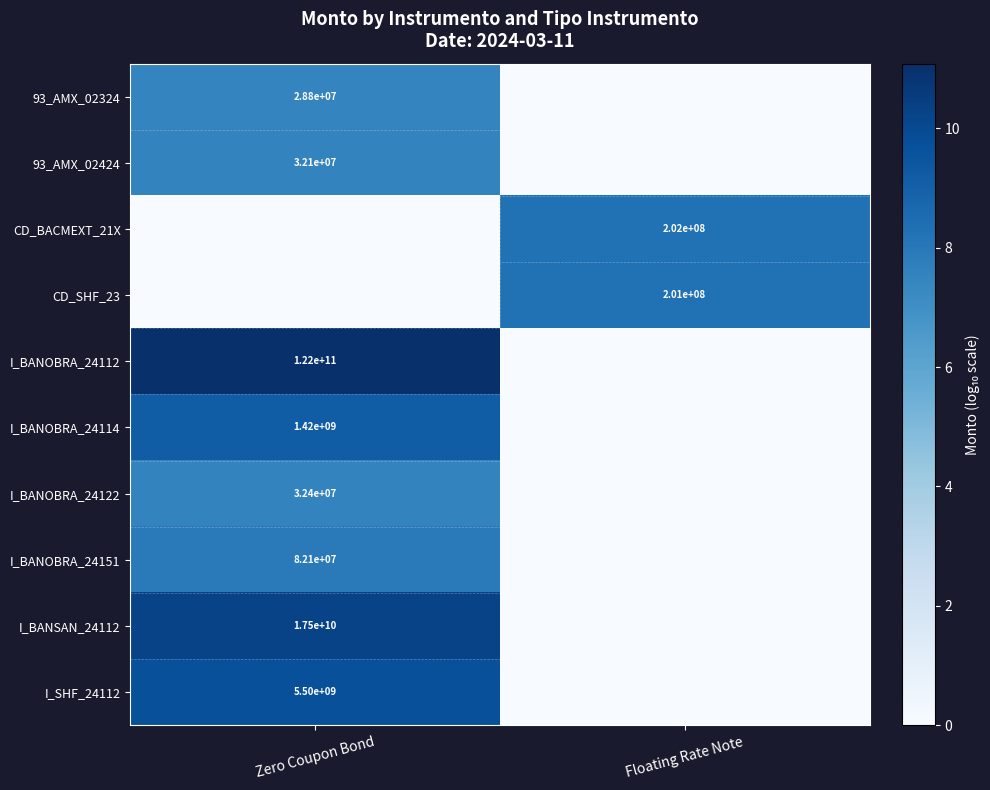

The value of I_BANOBRA_24122 at Zero Coupon Bond is 13343357. True or false?

False